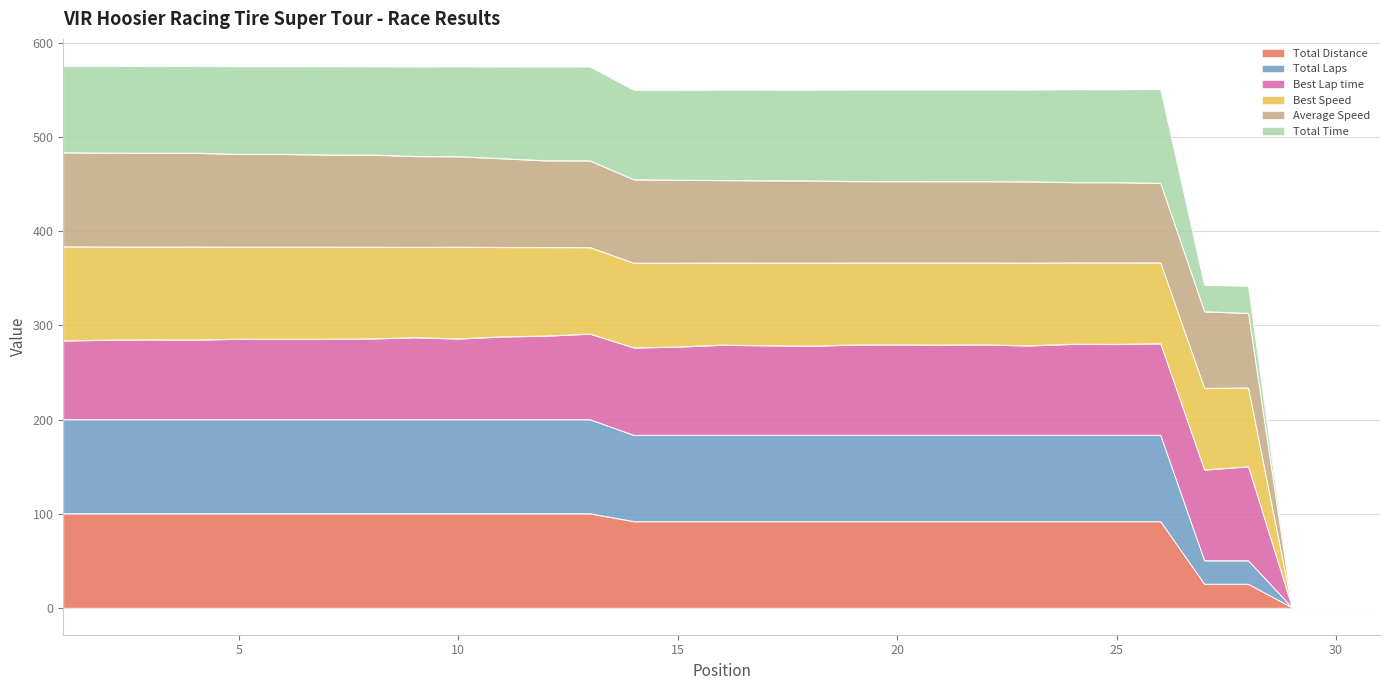

True or false: Total Laps and Total Distance intersect in this chart.

False